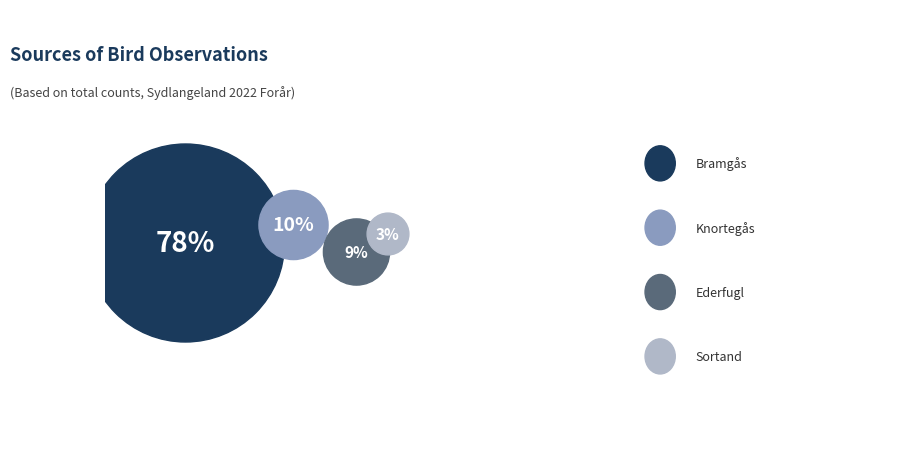

Which category has the biggest portion of the pie?

Bramgås